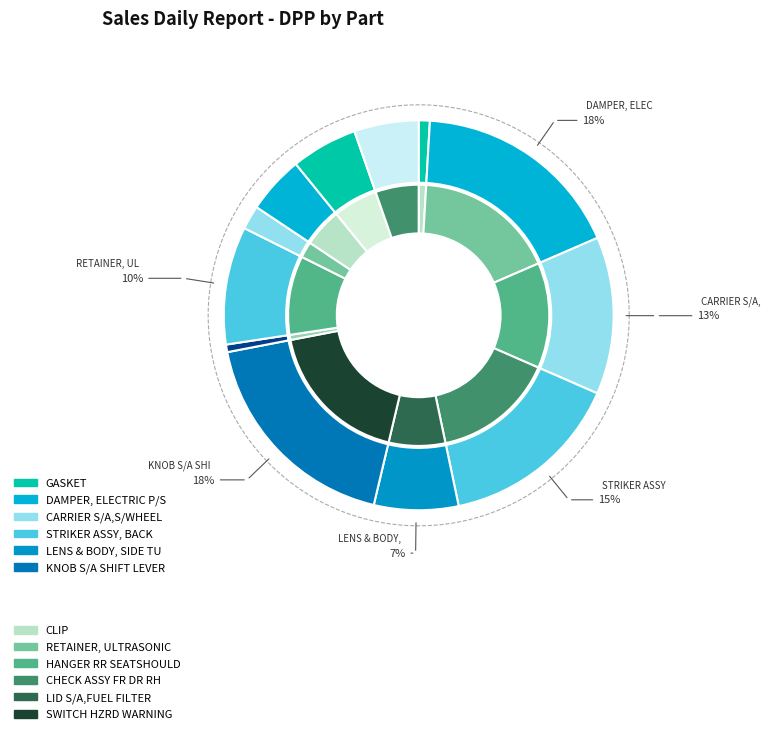

What percentage is the CLIP slice, to the nearest percent?

1%